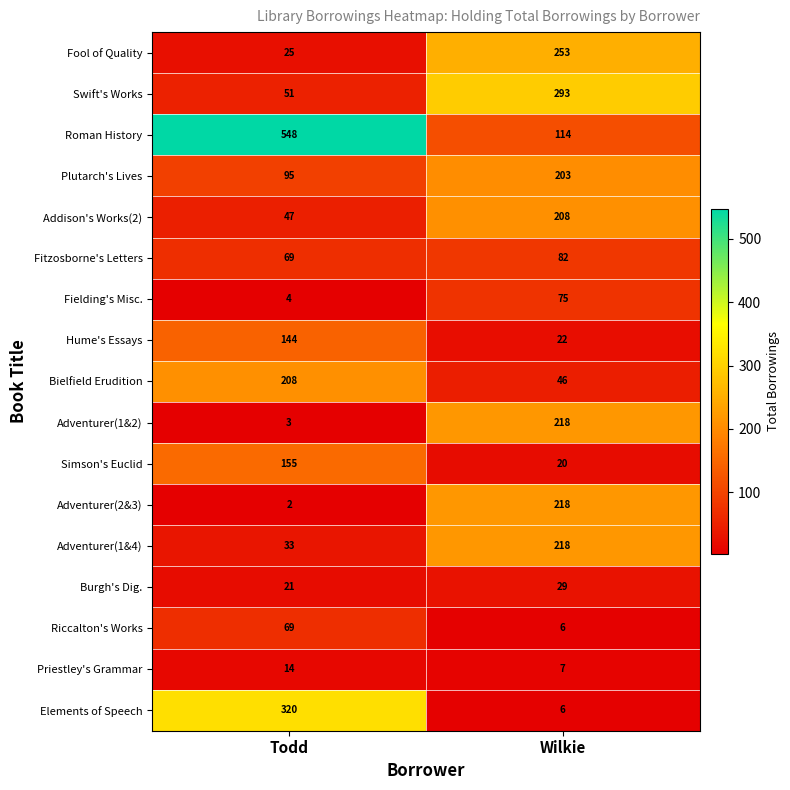

Rank the categories by Adventurer(1&2) value from lowest to highest.

Todd, Wilkie